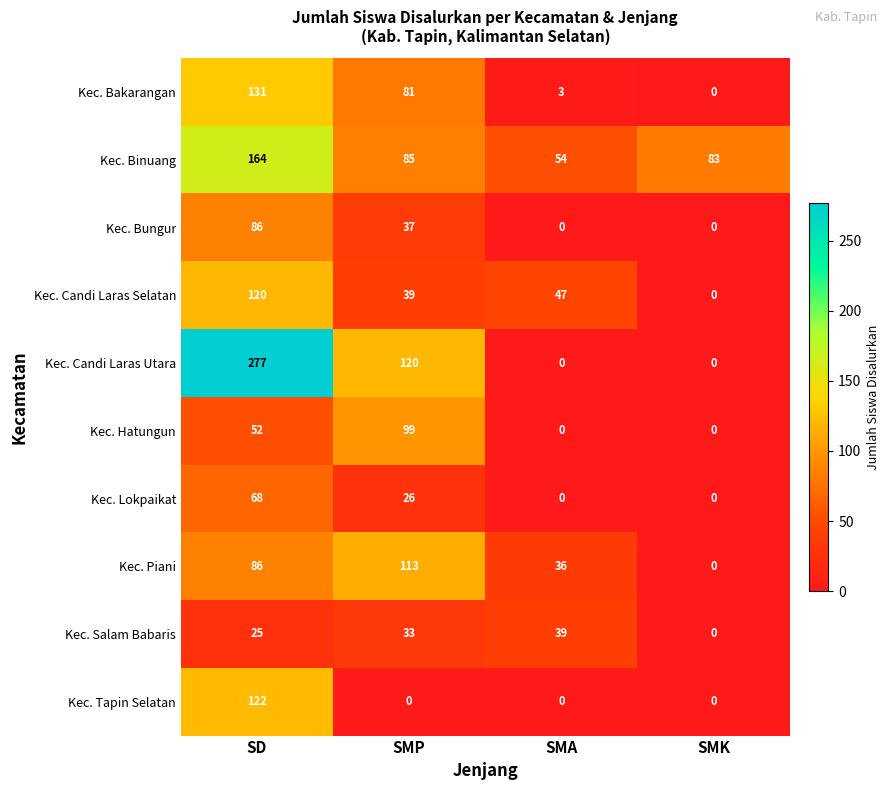

What is the difference between the Kec. Binuang values at SD and SMA?

110